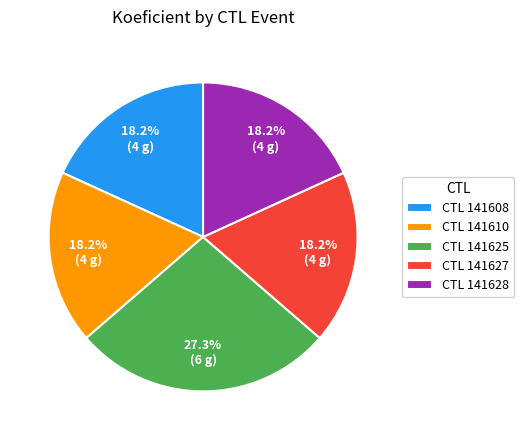

Does any single category account for the majority?

No